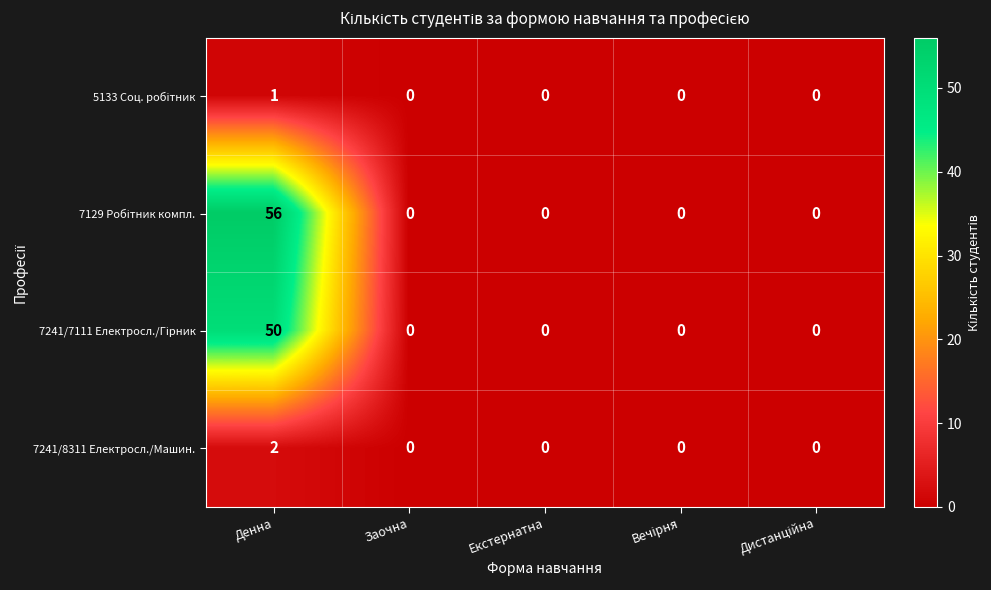

Count the 7241/8311 Електросл./Машин. values in the range 0 to 1.

4